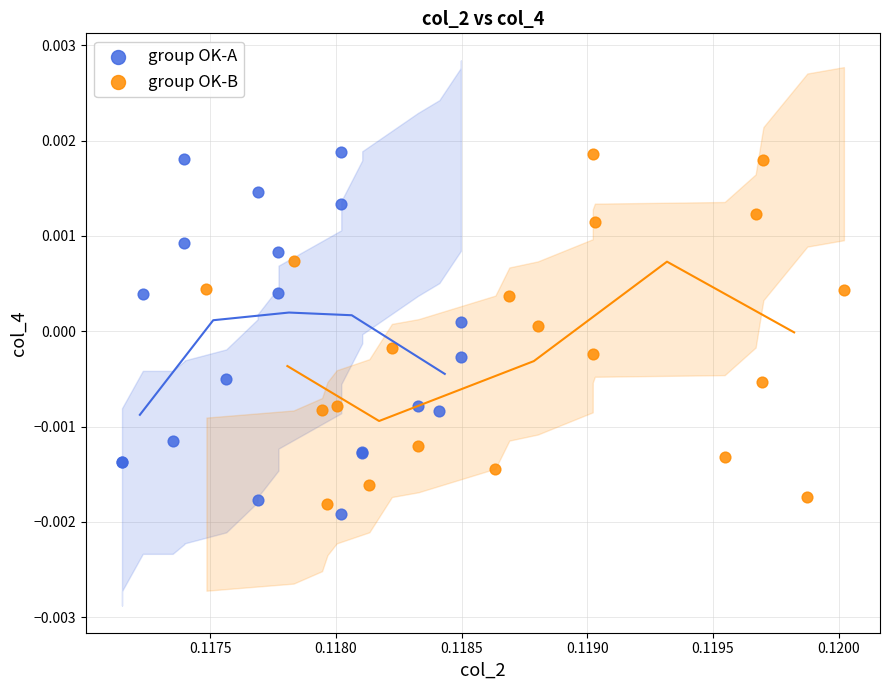

What are all the series names shown in the legend?

group OK-A, group OK-B